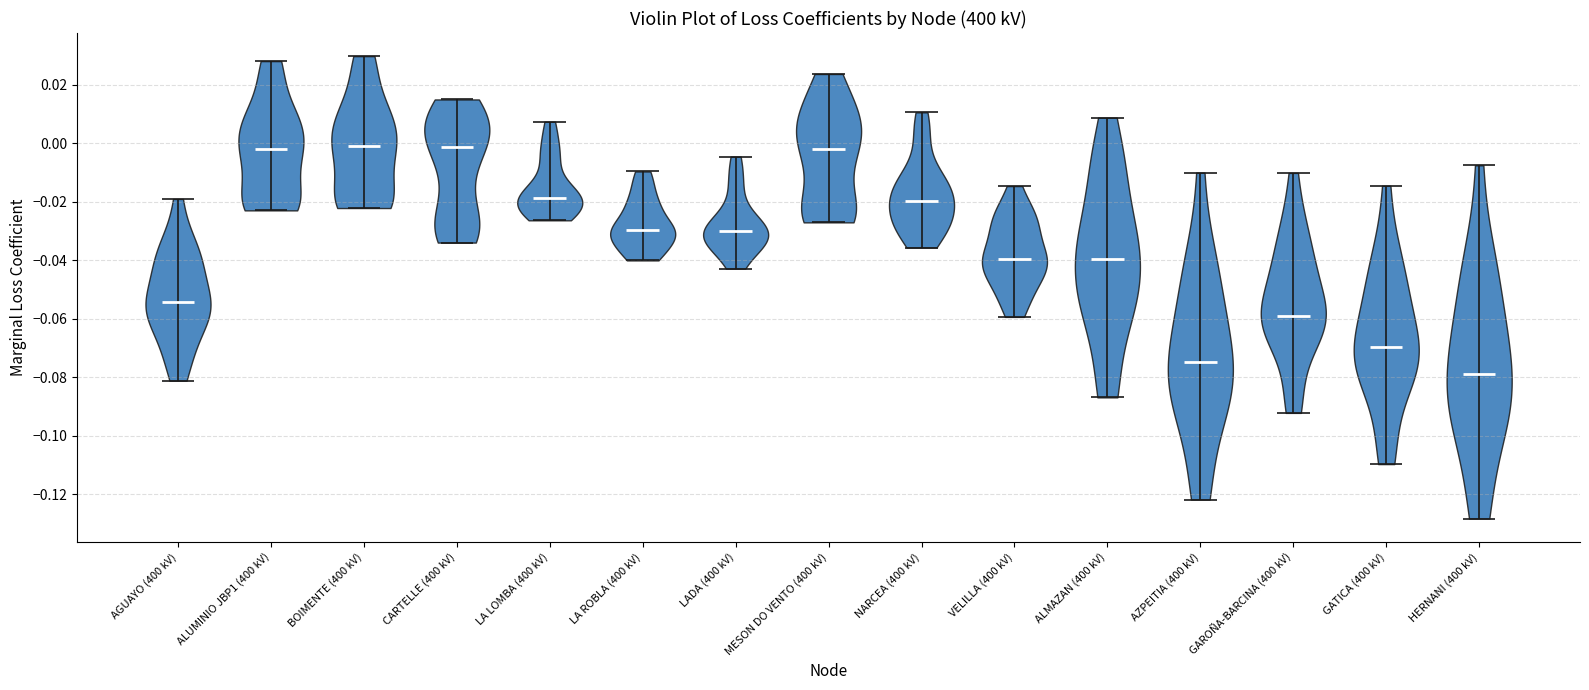

Reading left to right, read every violin against the y-axis: where its median line is, and the lowest and highest points it reaches. The values are not printed on the chart, so give them approximately, as read against the axis.

AGUAYO (400 kV): median line -0.054, lowest point -0.082, highest point -0.020
ALUMINIO JBP1 (400 kV): median line -0.002, lowest point -0.022, highest point 0.028
BOIMENTE (400 kV): median line -0.002, lowest point -0.022, highest point 0.030
CARTELLE (400 kV): median line -0.002, lowest point -0.034, highest point 0.014
LA LOMBA (400 kV): median line -0.018, lowest point -0.026, highest point 0.008
LA ROBLA (400 kV): median line -0.030, lowest point -0.040, highest point -0.010
LADA (400 kV): median line -0.030, lowest point -0.042, highest point -0.004
MESON DO VENTO (400 kV): median line -0.002, lowest point -0.028, highest point 0.024
NARCEA (400 kV): median line -0.020, lowest point -0.036, highest point 0.010
VELILLA (400 kV): median line -0.040, lowest point -0.060, highest point -0.014
ALMAZAN (400 kV): median line -0.040, lowest point -0.086, highest point 0.008
AZPEITIA (400 kV): median line -0.074, lowest point -0.122, highest point -0.010
GAROÑA-BARCINA (400 kV): median line -0.058, lowest point -0.092, highest point -0.010
GATICA (400 kV): median line -0.070, lowest point -0.110, highest point -0.014
HERNANI (400 kV): median line -0.078, lowest point -0.128, highest point -0.008